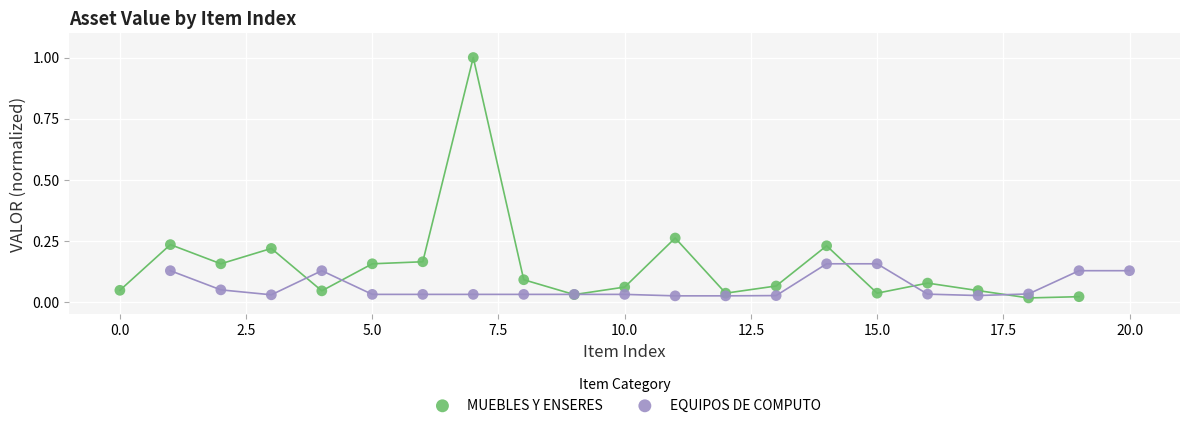

Which series reaches the maximum Y coordinate?

MUEBLES Y ENSERES